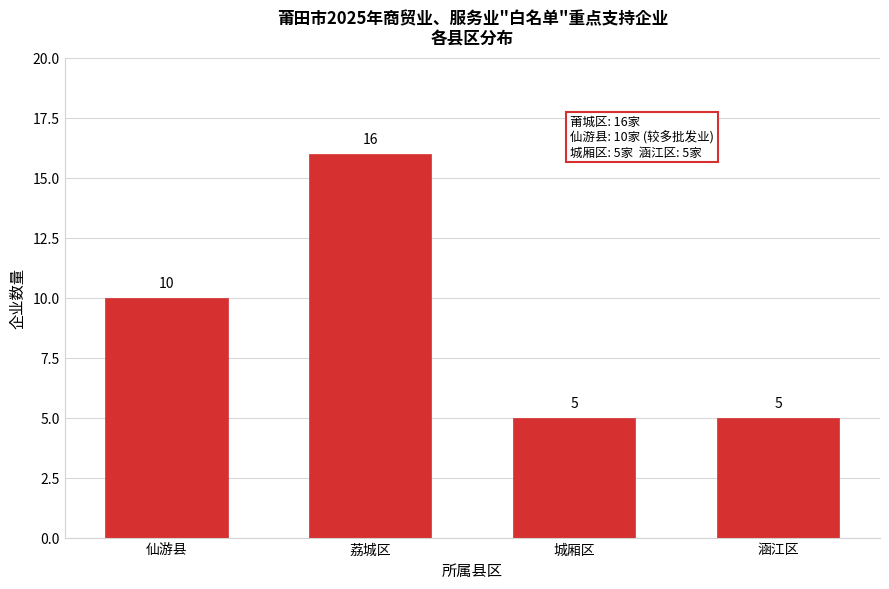

Reading left to right, extract all data points from this chart.

10	16	5	5